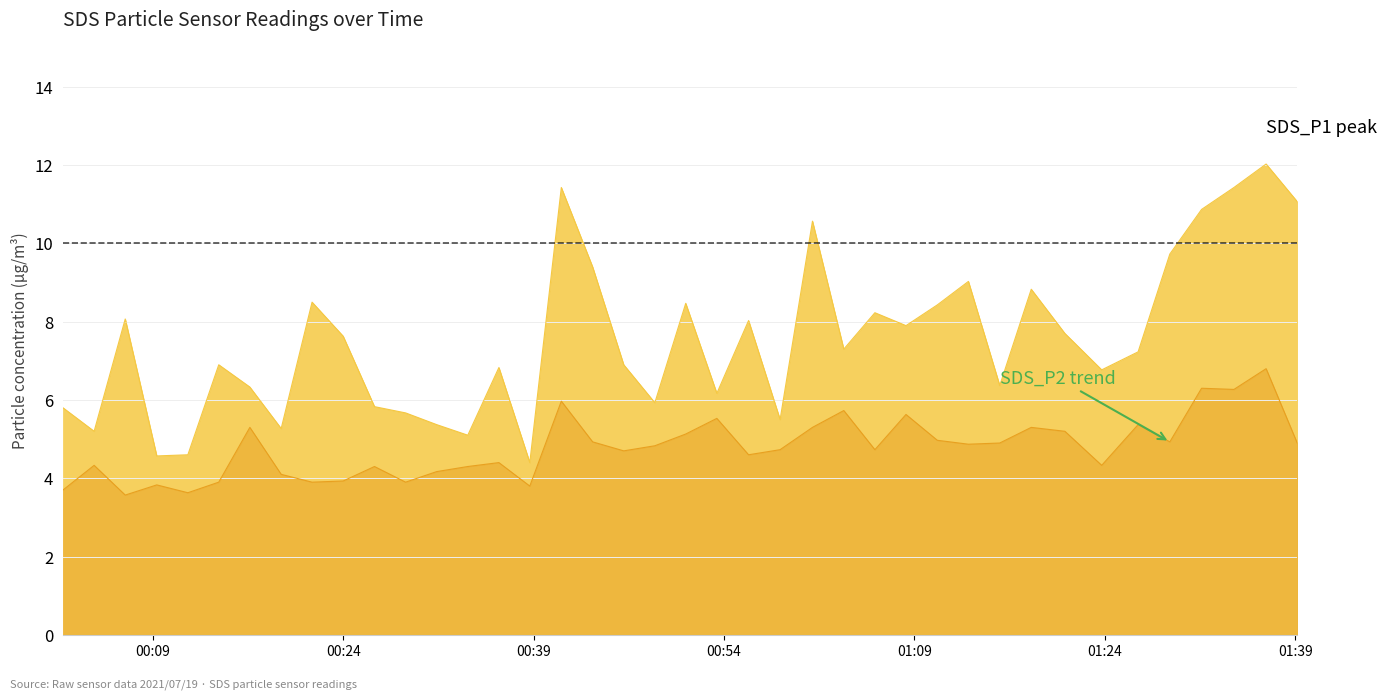

What is the value of the SDS_P1 point at the 17th from the left?

11.4